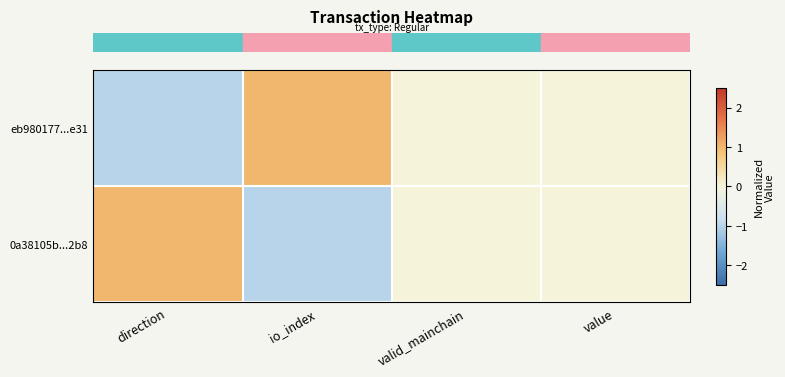

Which series has the largest total across all categories?

row_0